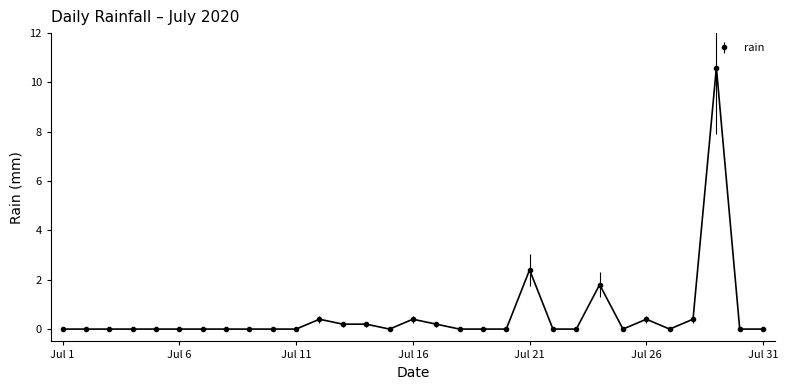

Reading left to right, extract all data points from this chart.

0.0	0.0	0.0	0.0	0.0	0.0	0.0	0.0	0.0	0.0	0.0	0.4	0.2	0.2	0.0	0.4	0.2	0.0	0.0	0.0	2.4	0.0	0.0	1.8	0.0	0.4	0.0	0.4	10.6	0.0	0.0